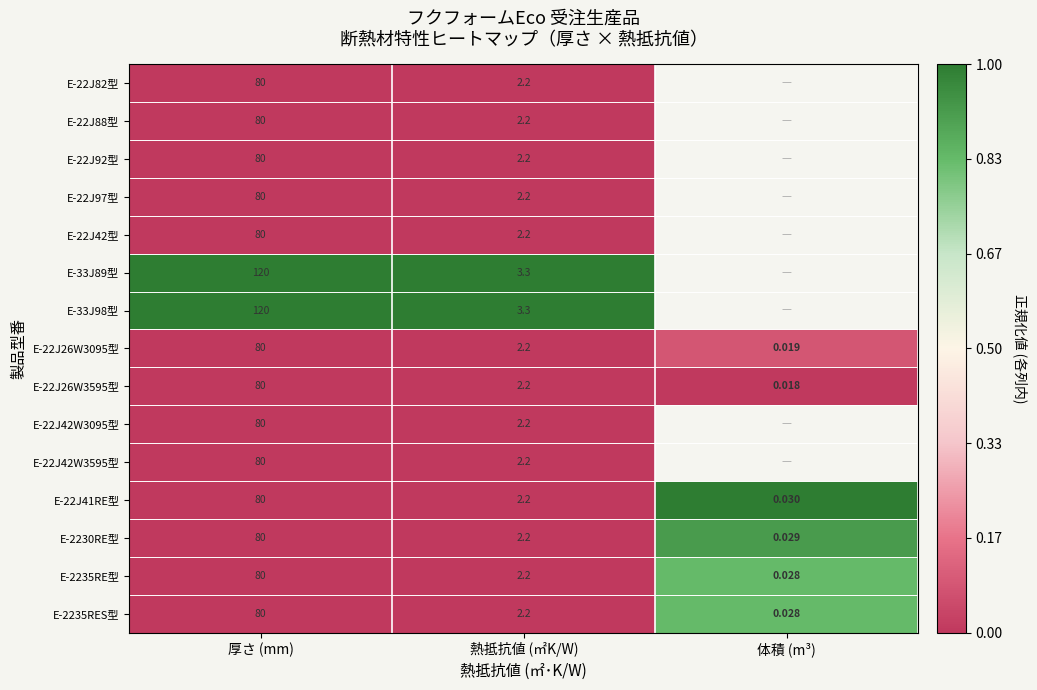

At how many categories does at least one series exceed 0?

3